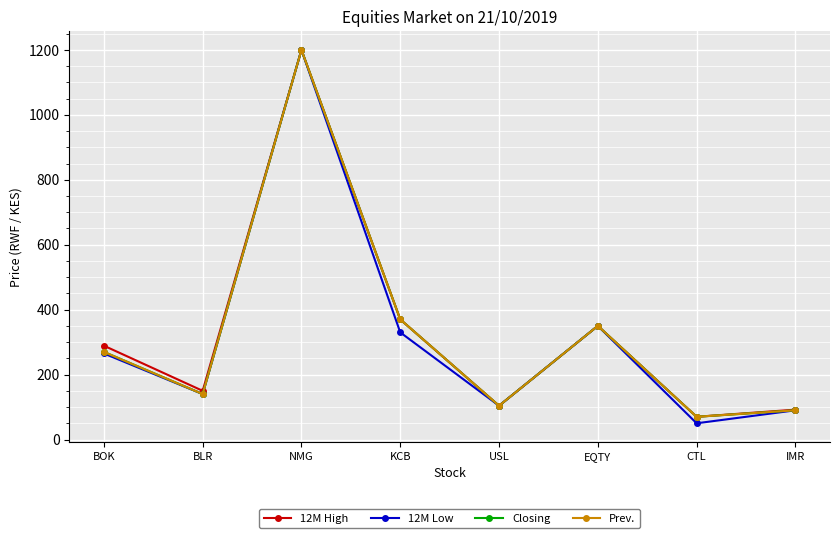

Does the chart have visible grid lines?

Yes